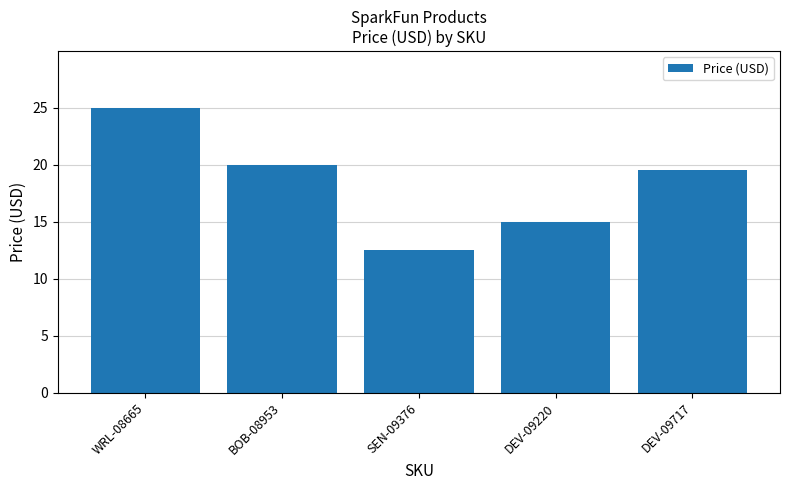

What is the difference between the second highest and second lowest values?

5.0